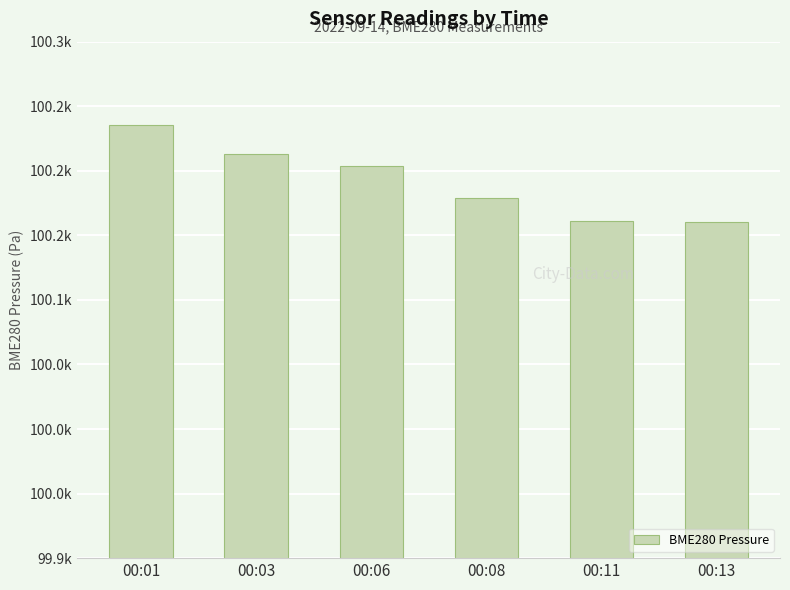

What is the approximate value at 00:13?

100160.0